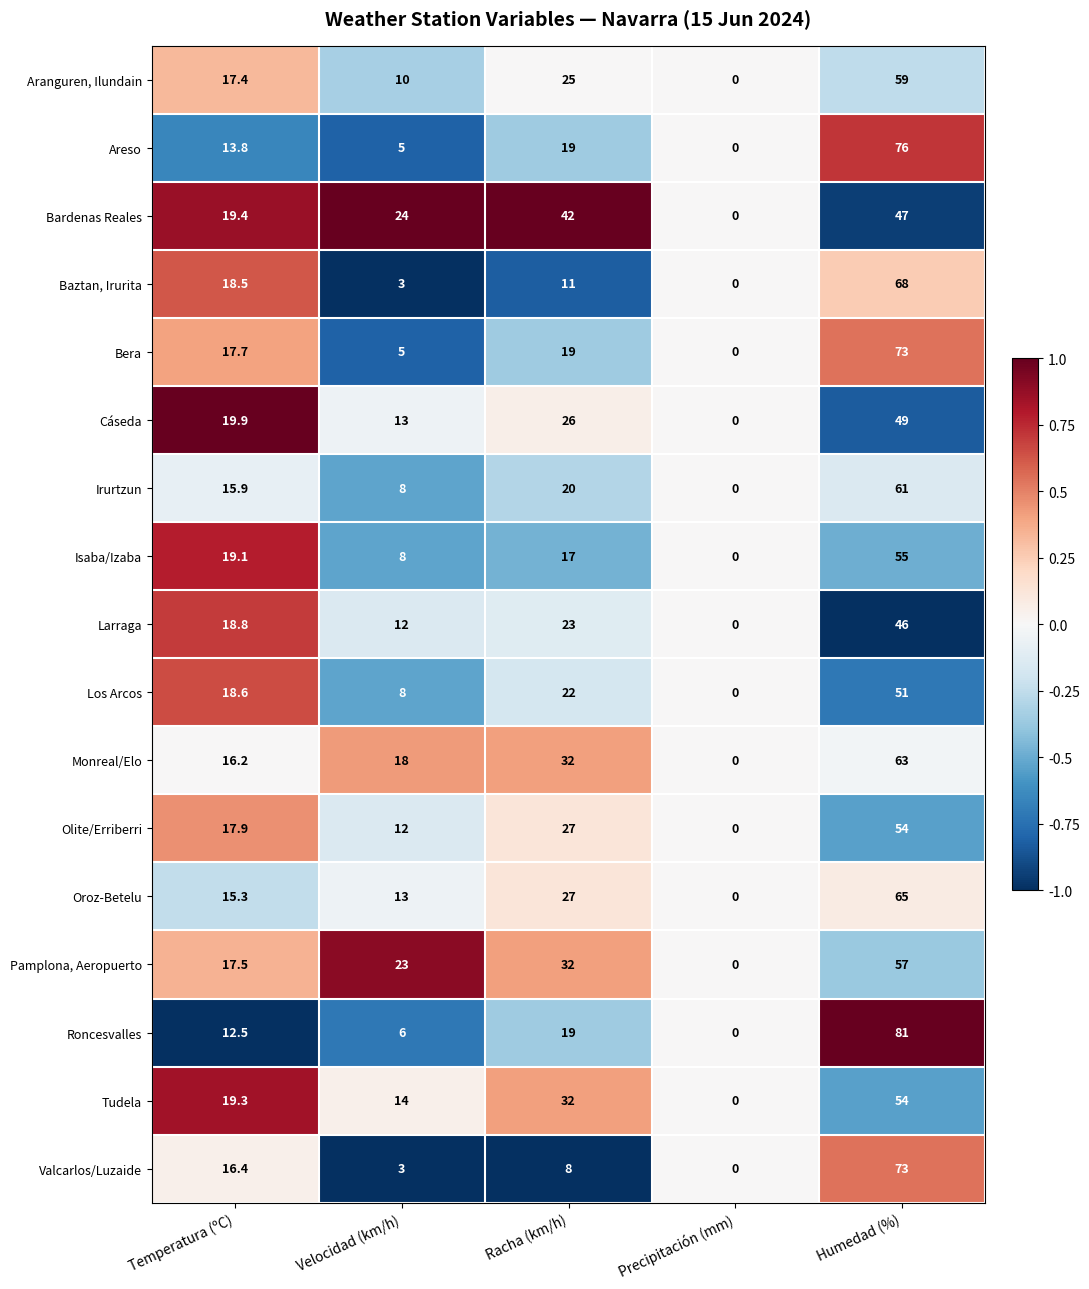

At how many categories does at least one series exceed 3?

4